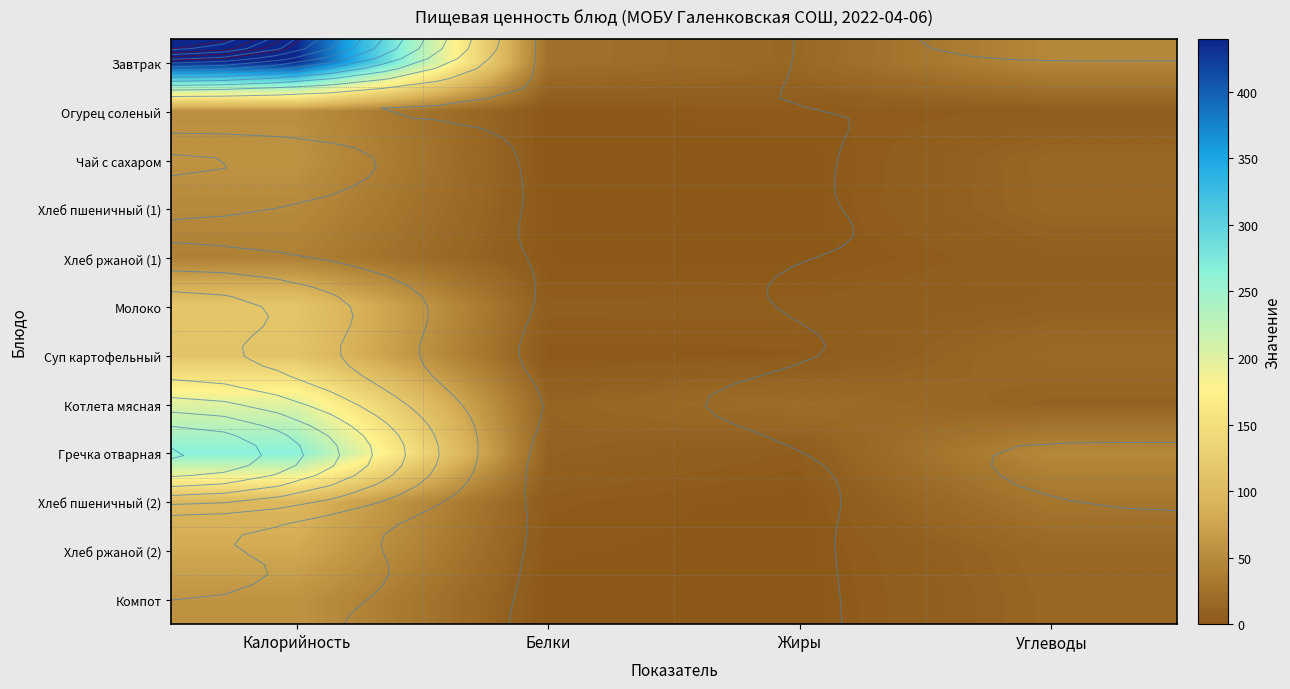

What is the sum of the Гречка отварная values at Углеводы and Белки?

58.5